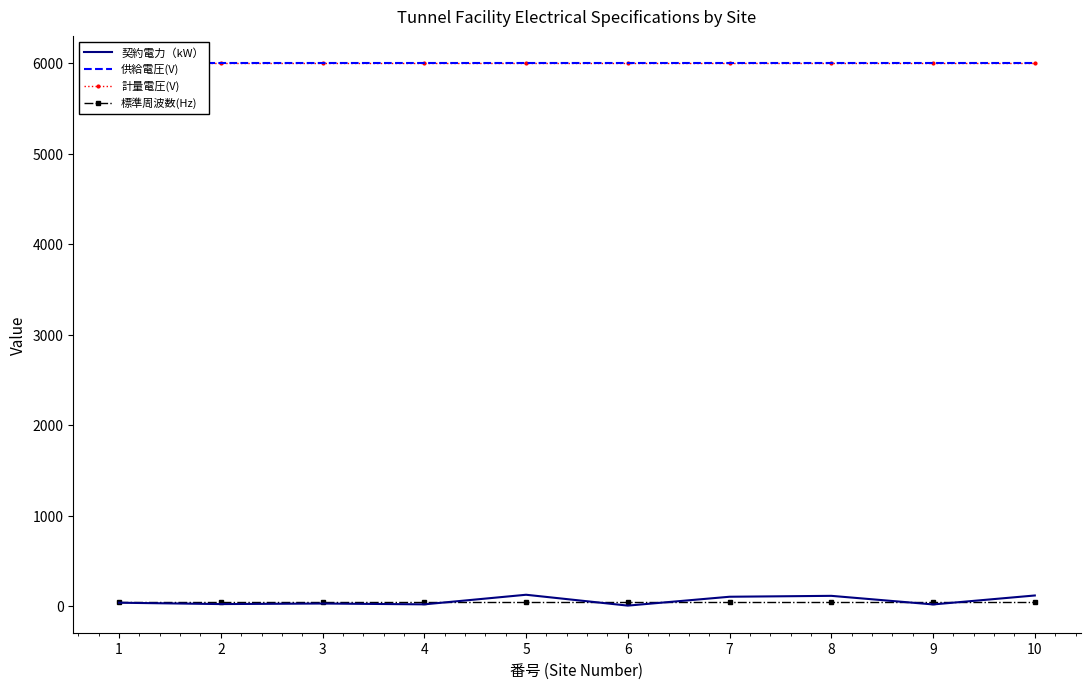

At which category is the sum across all series the highest?

5